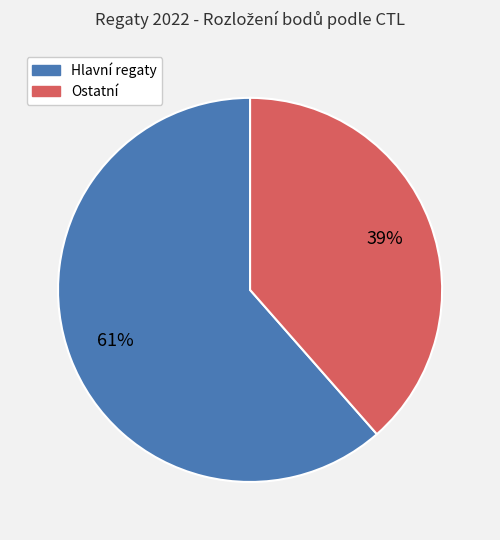

To the nearest percent, what is the average slice percentage?

50%